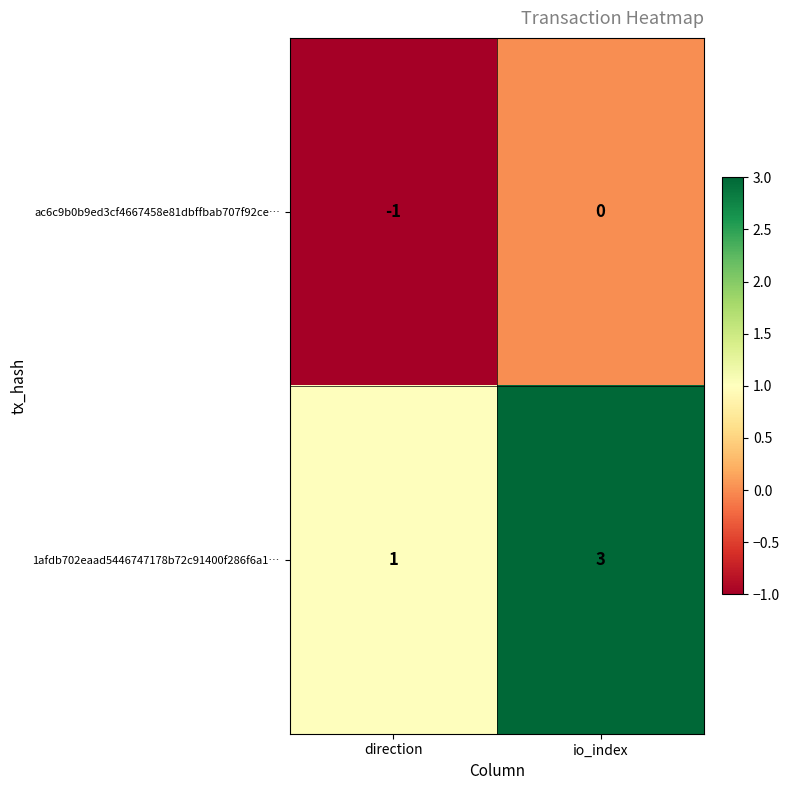

What is the maximum value shown in the chart?

3